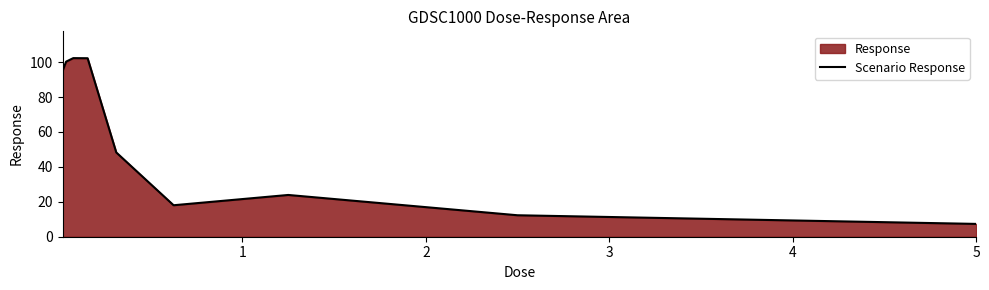

What is the difference between the maximum and second lowest values?

90.0